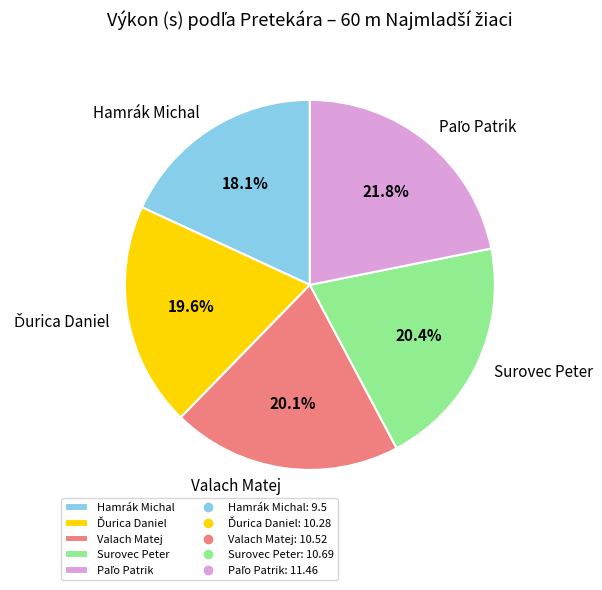

Does Valach Matej represent more than half of the total?

No